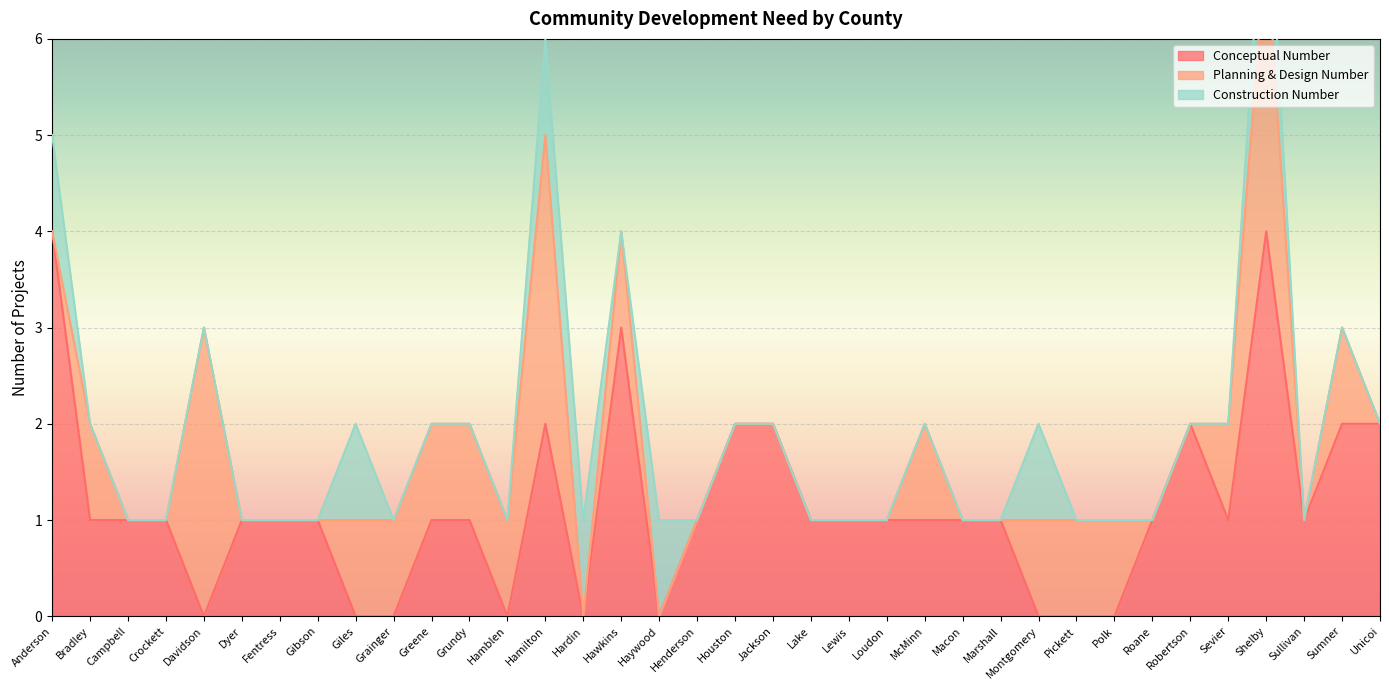

How many lines are shown in the chart?

3